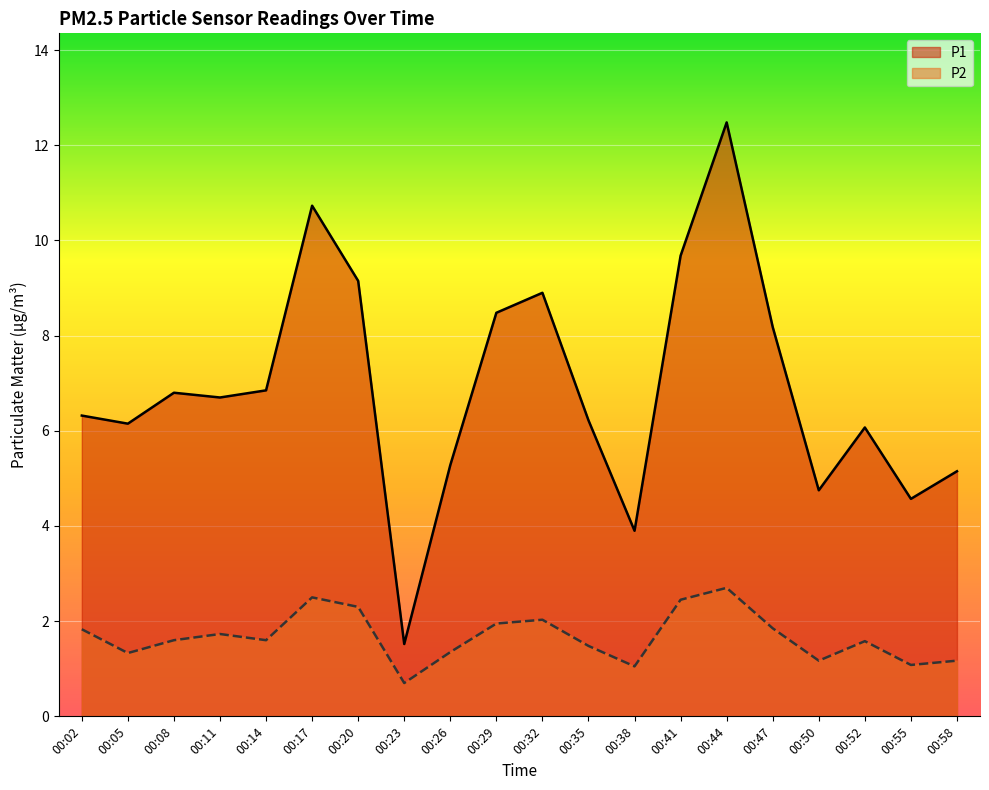

Between 00:41 and 00:58, which series saw the biggest shift?

P1